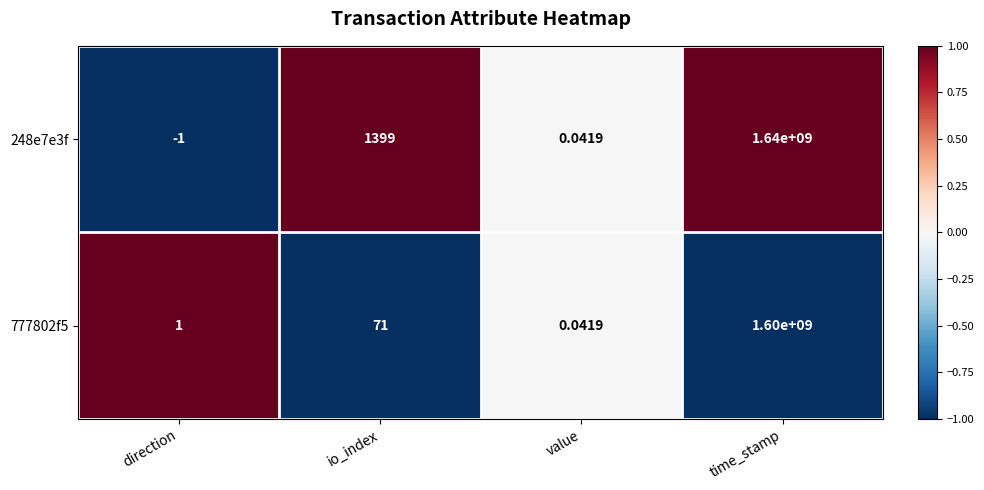

At which category is the sum across all series the highest?

time_stamp